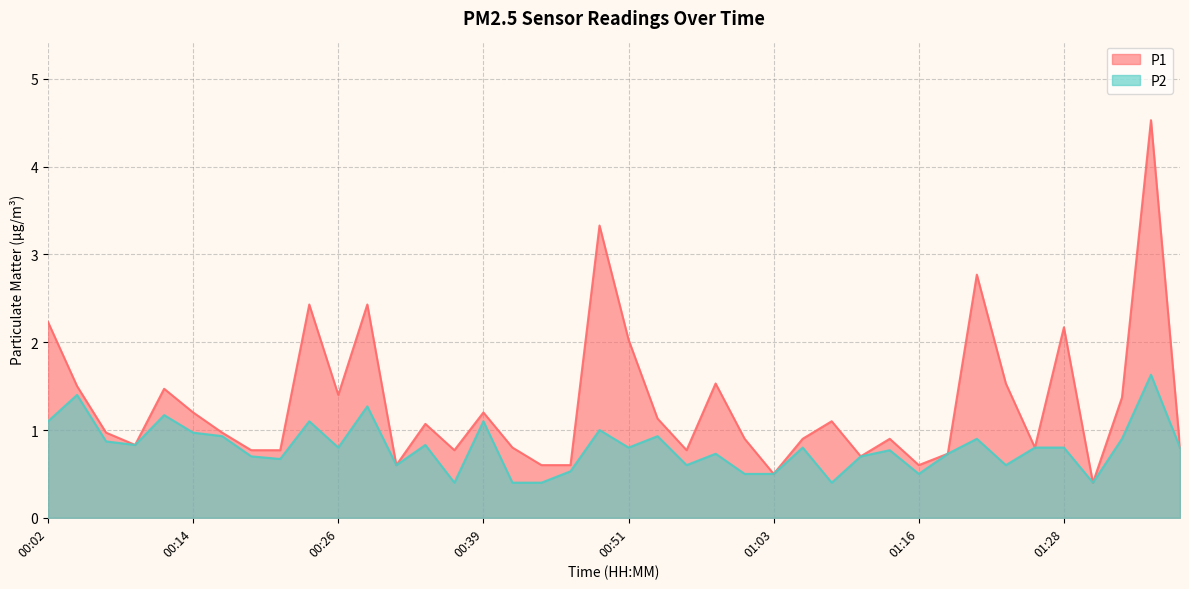

Which category has the highest value across all series?

01:35